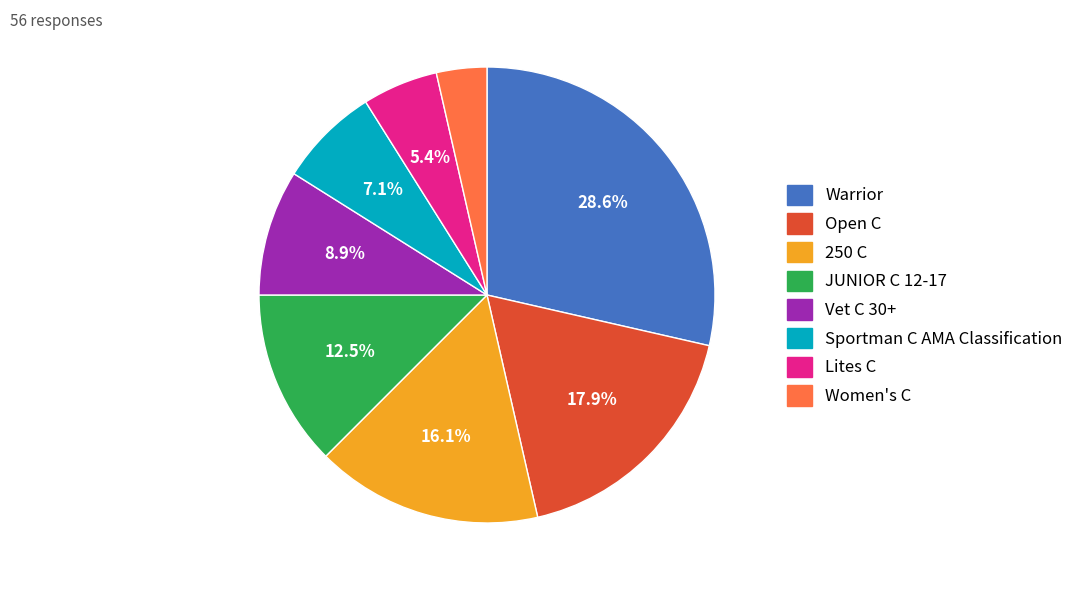

Which slice is the smallest?

Women's C